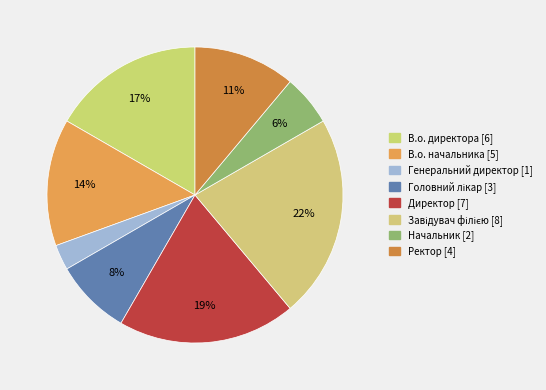

To the nearest percent, what is the difference between the largest and smallest slice percentages?

19%